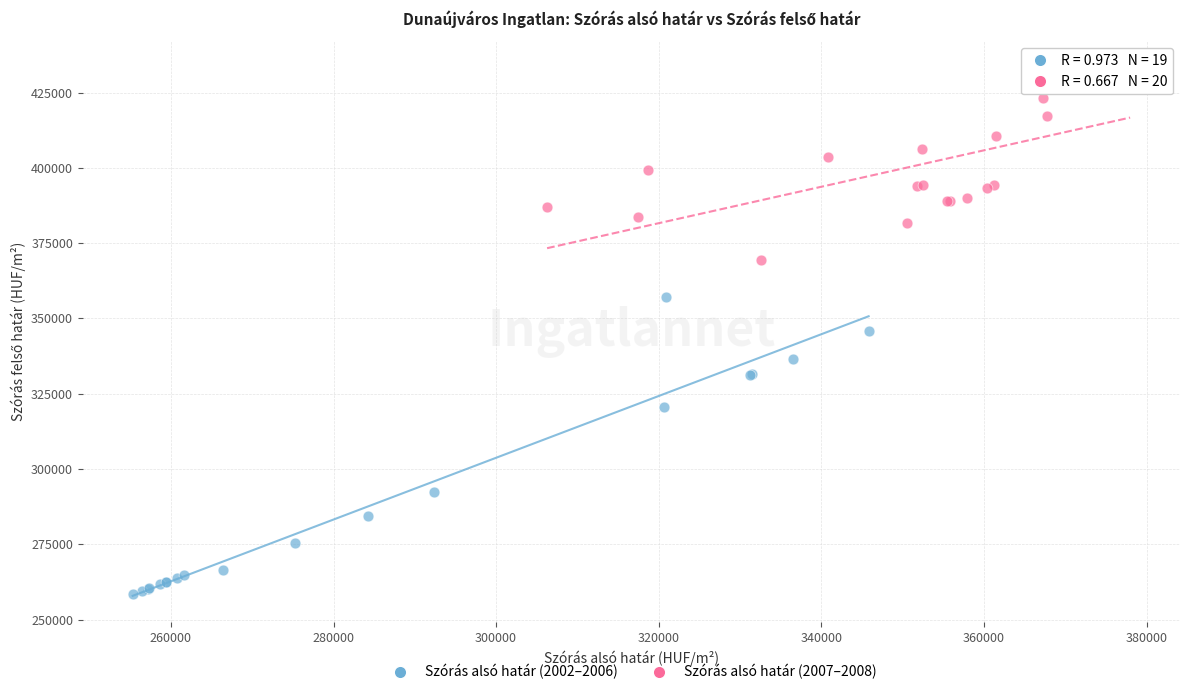

Which series contains the lowest Y value?

Szórás alsó határ (2002–2006)